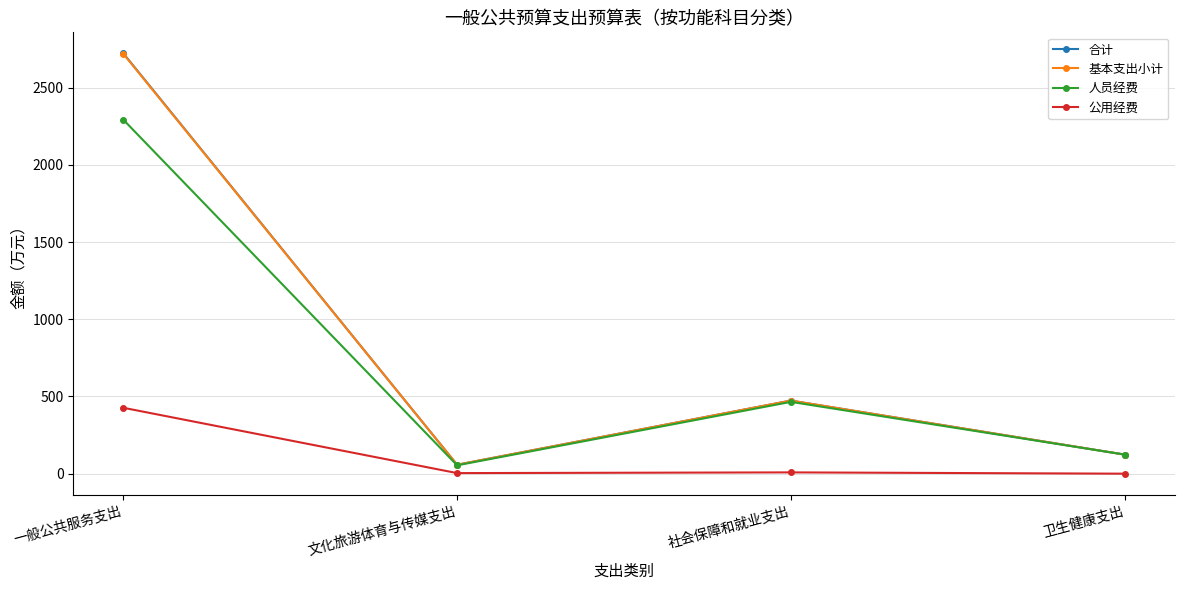

At which category does 基本支出小计 reach its first local valley?

文化旅游体育与传媒支出